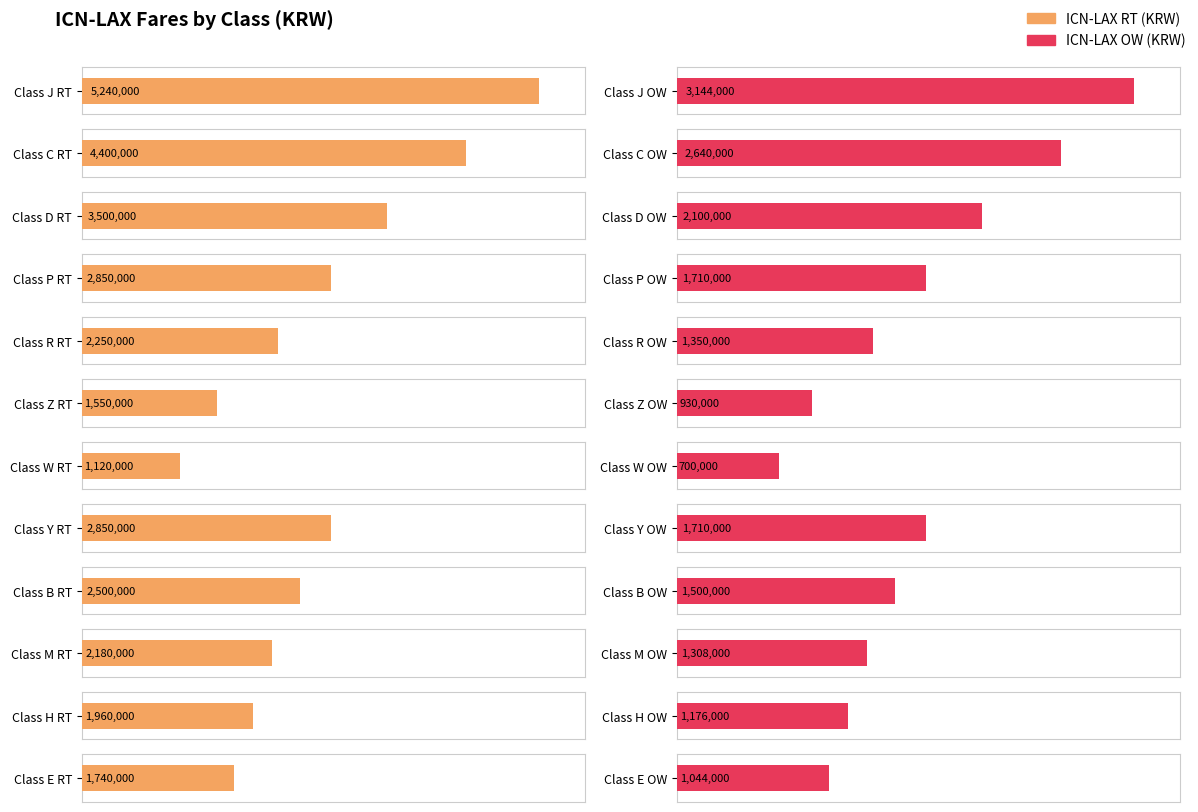

Reading left to right, list all the values displayed in this chart.

ICN-LAX RT (KRW): 5240000	4400000	3500000	2850000	2250000	1550000	1120000	2850000	2500000	2180000	1960000	1740000
ICN-LAX OW (KRW): 3144000	2640000	2100000	1710000	1350000	930000	700000	1710000	1500000	1308000	1176000	1044000